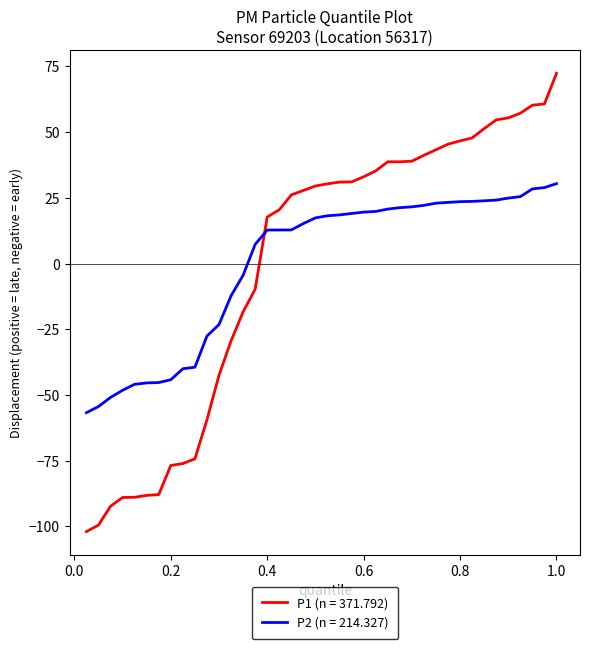

Which series has the widest spread of values?

P1 (n = 371.792)